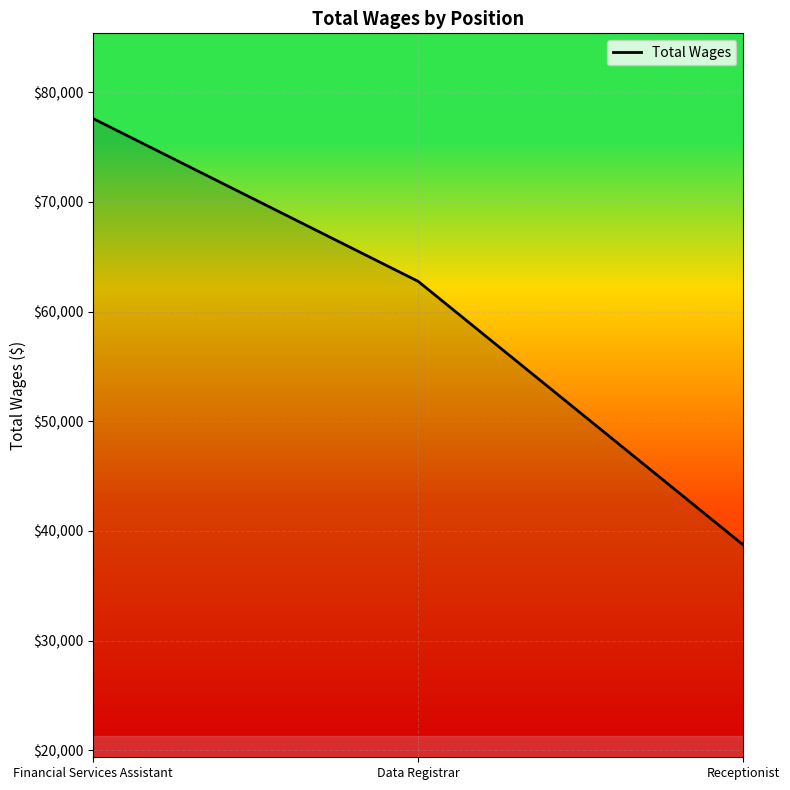

What is the average value?

59689